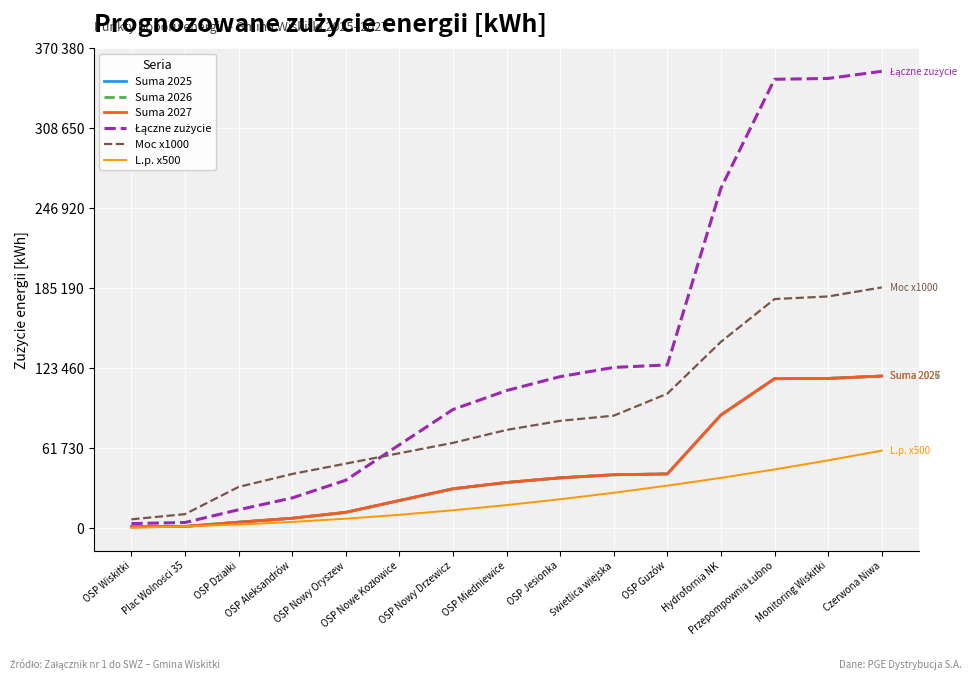

What position from the left is Monitoring Wiskitki?

14